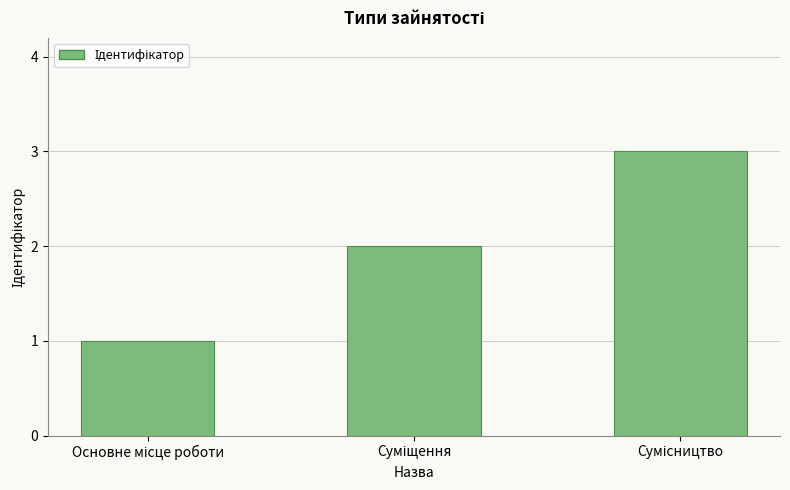

What is the maximum value shown in the chart?

3